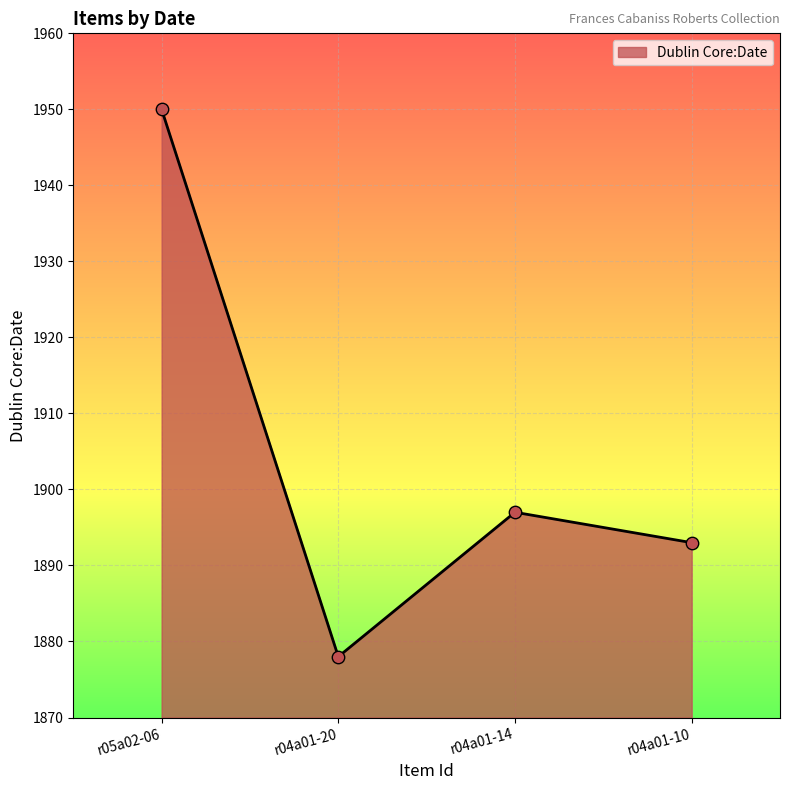

Which has a higher value, r04a01-20 or r05a02-06?

r05a02-06